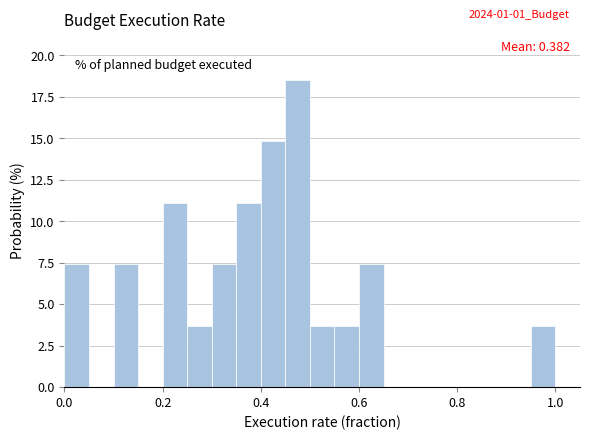

Around what value on the x-axis is the tallest bar? Give the approximate position of its centre, as read against the axis.

0.48